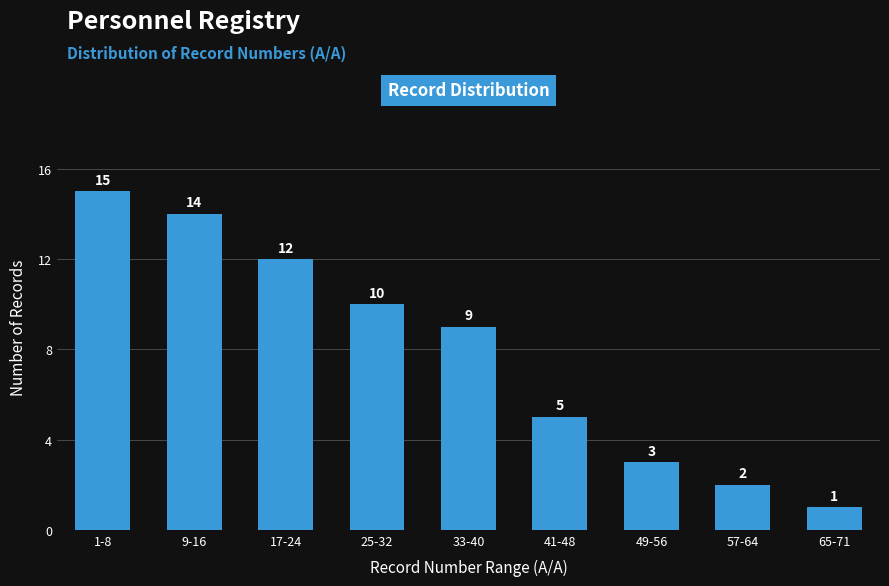

Reading left to right, transcribe all the data shown in this chart.

1-8=15	9-16=14	17-24=12	25-32=10	33-40=9	41-48=5	49-56=3	57-64=2	65-71=1